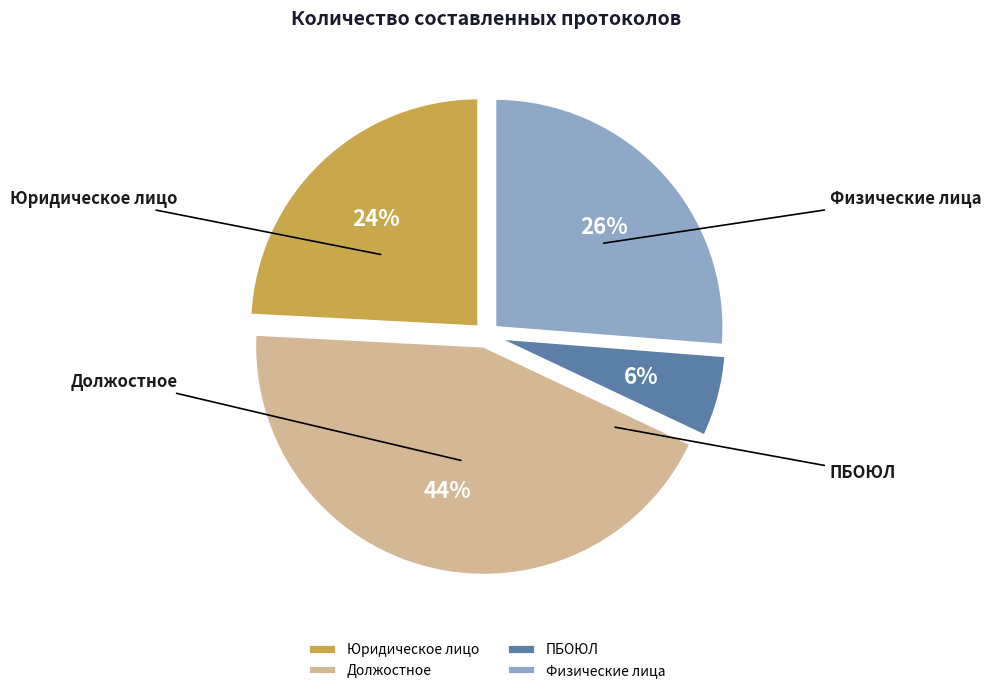

What is the largest slice in the pie chart?

Должостное